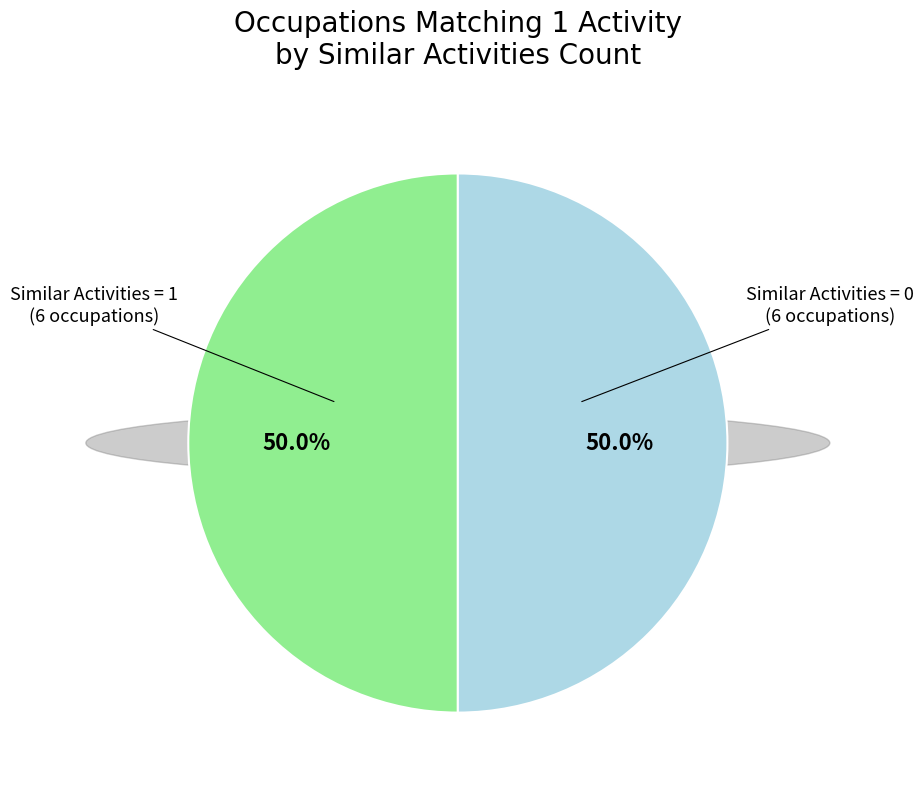

How many segments does this pie chart have?

2